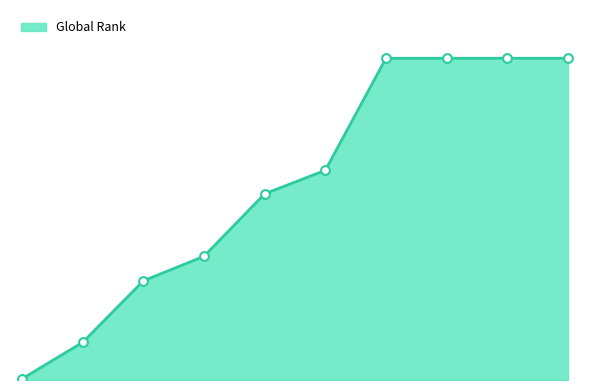

Does the chart have visible grid lines?

No